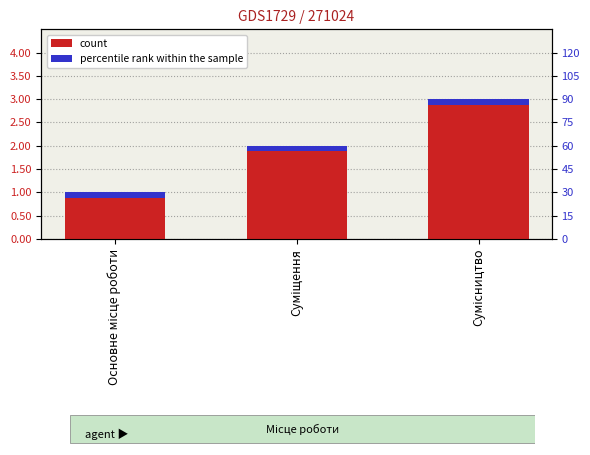

What position from the left is Суміщення?

2